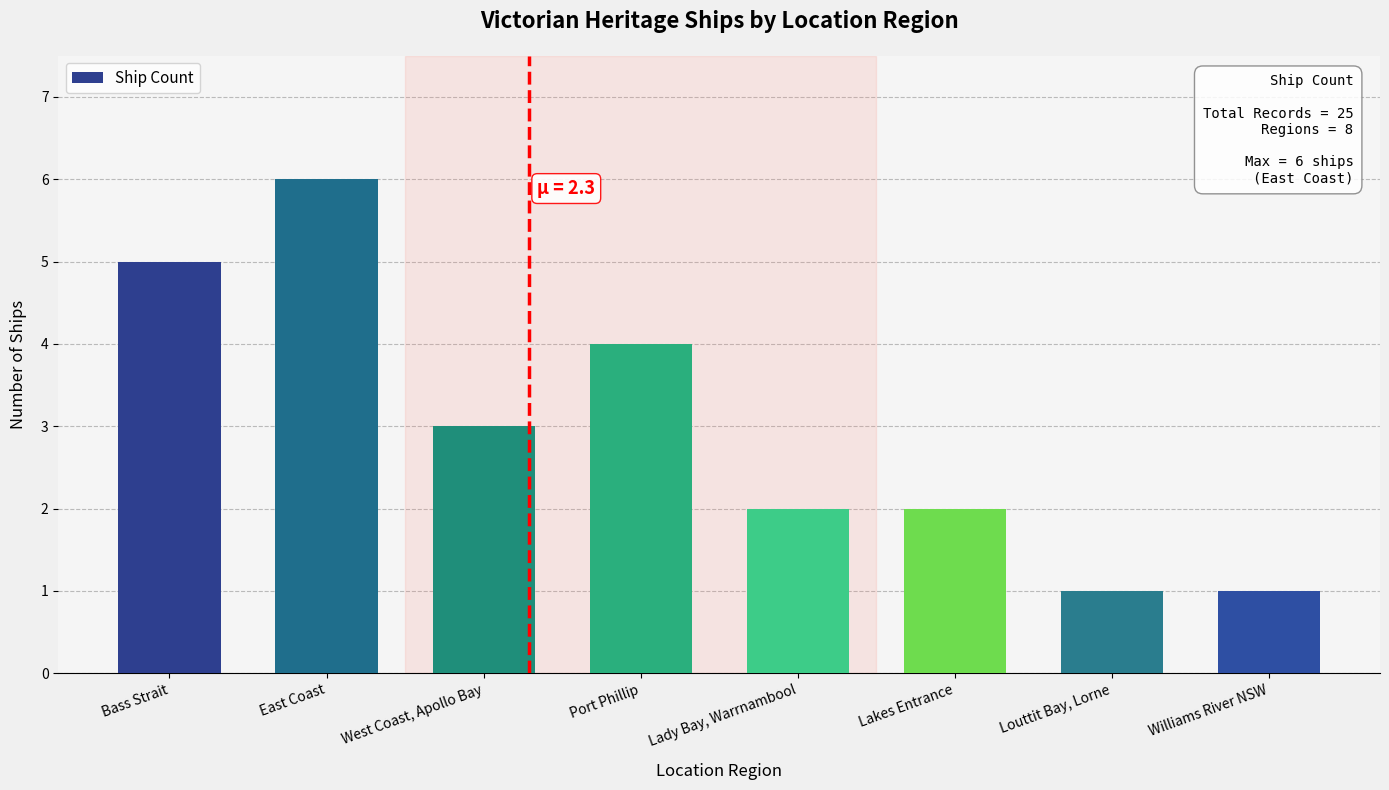

Reading left to right, transcribe all the data shown in this chart.

Bass Strait=5	East Coast=6	West Coast, Apollo Bay=3	Port Phillip=4	Lady Bay, Warrnambool=2	Lakes Entrance=2	Louttit Bay, Lorne=1	Williams River NSW=1